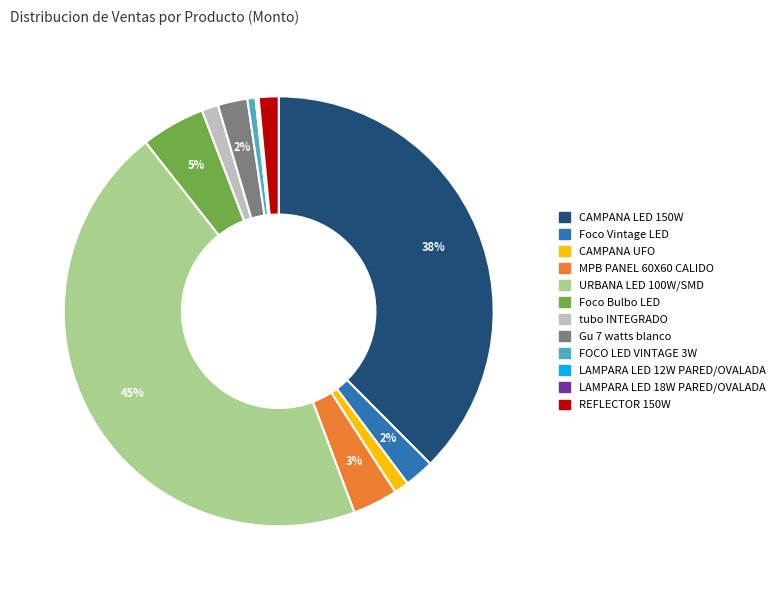

Is Foco Bulbo LED the majority of the pie?

No